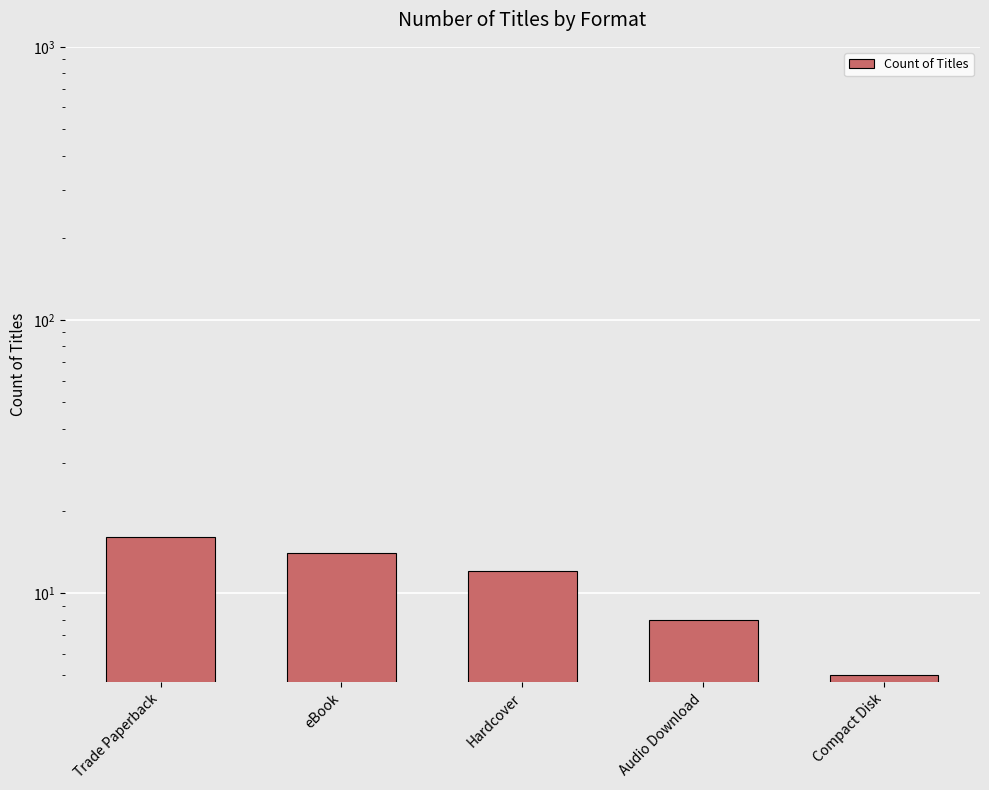

Which has a higher value, Trade Paperback or eBook?

Trade Paperback